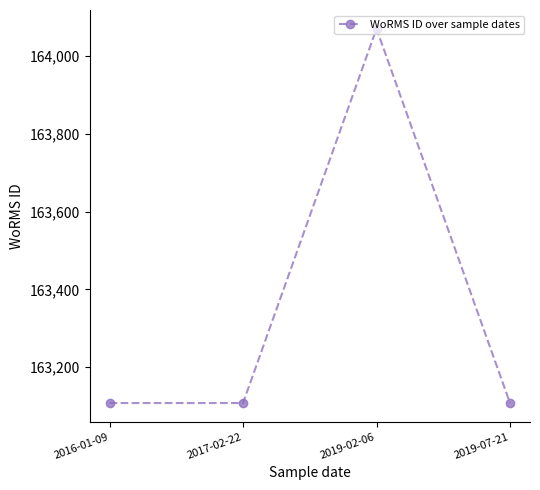

What is the smallest value displayed?

163108